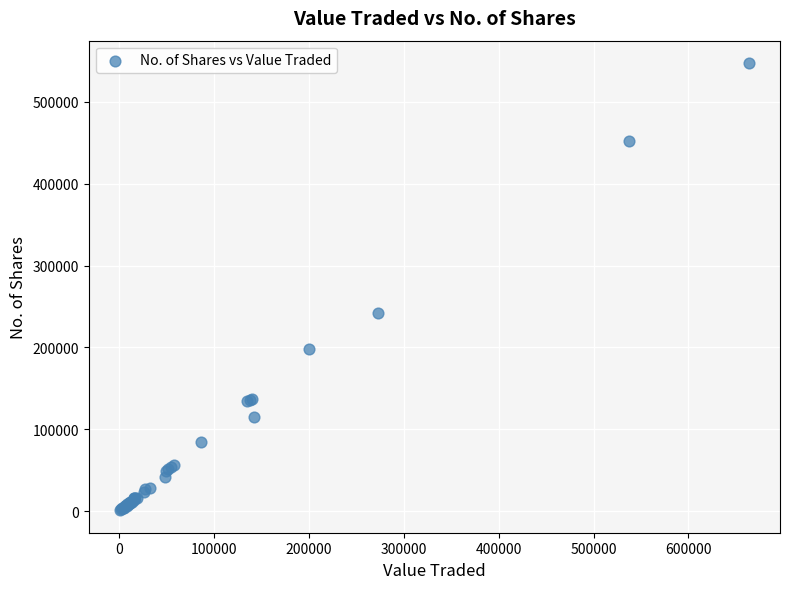

What Y value in the scatter plot is closest to 274244?

242682